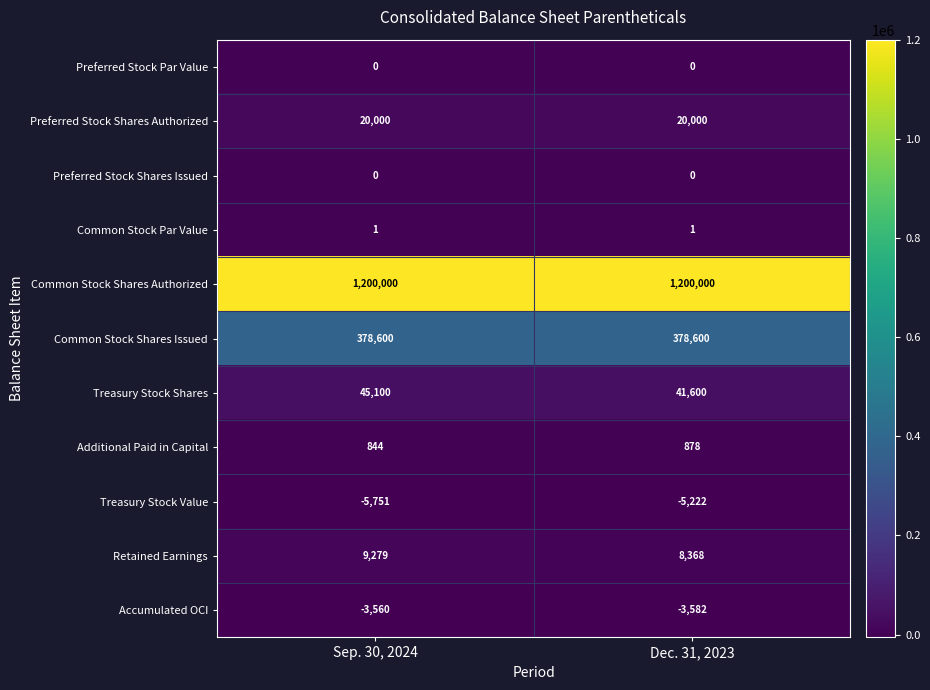

True or false: Common Stock Shares Authorized has a value of 1200000 at Dec. 31, 2023.

True